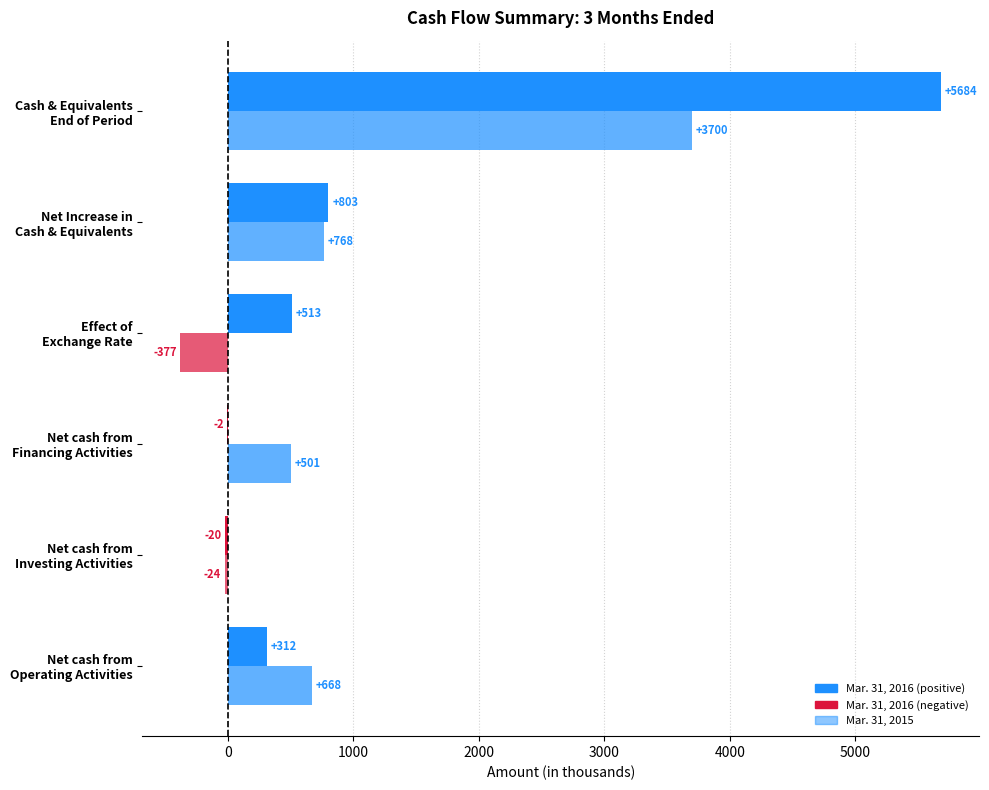

Count the number of categories in the chart.

6